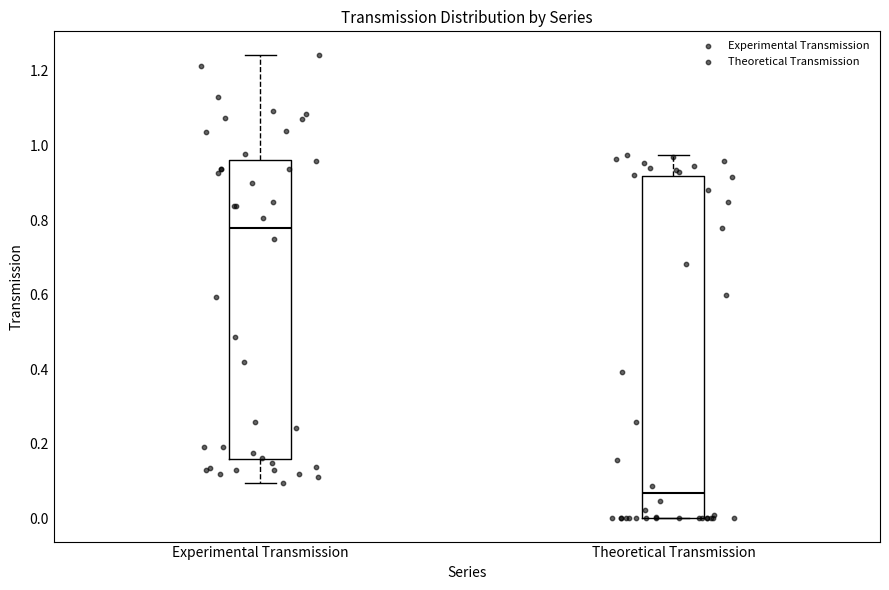

Reading left to right, read every box against the y-axis: the position of its median line, the range the box covers, and the ends of its whiskers. The values are not printed on the chart, so give them approximately, as read against the axis.

Experimental Transmission: median 0.78, box 0.16 to 0.96, whiskers 0.10 to 1.24
Theoretical Transmission: median 0.06, box 0.00 to 0.92, whiskers 0.00 to 0.98